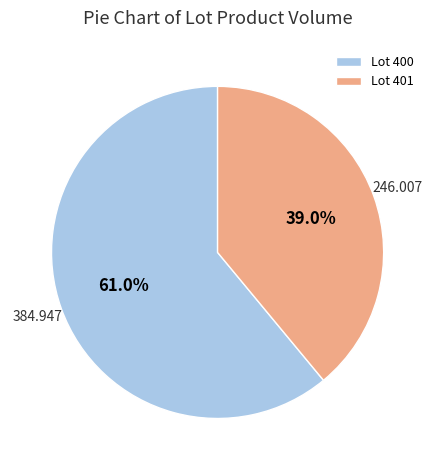

What is the smallest slice in the pie chart?

Lot 401